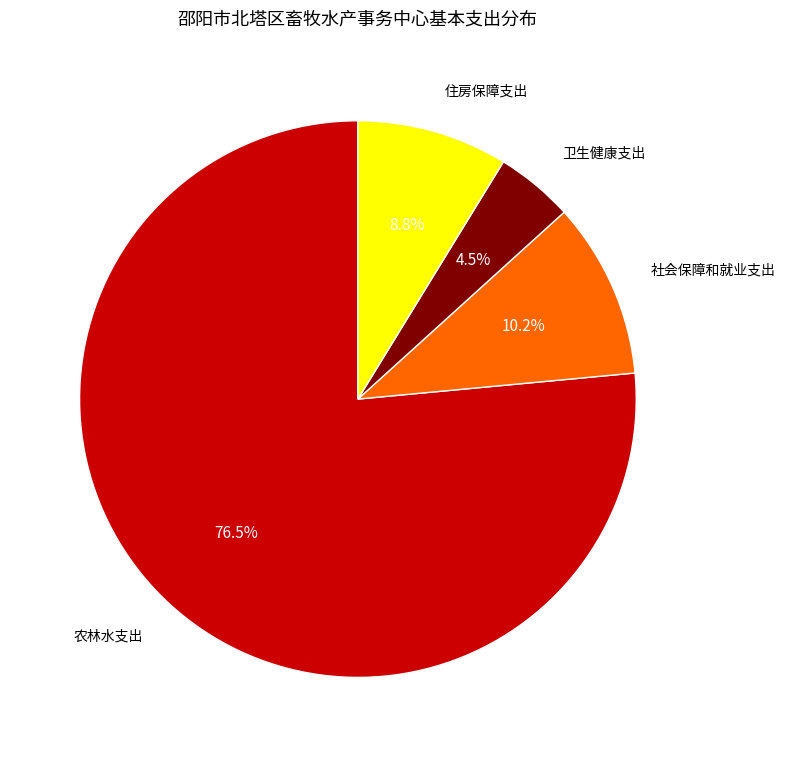

Is there a majority slice in this chart?

Yes